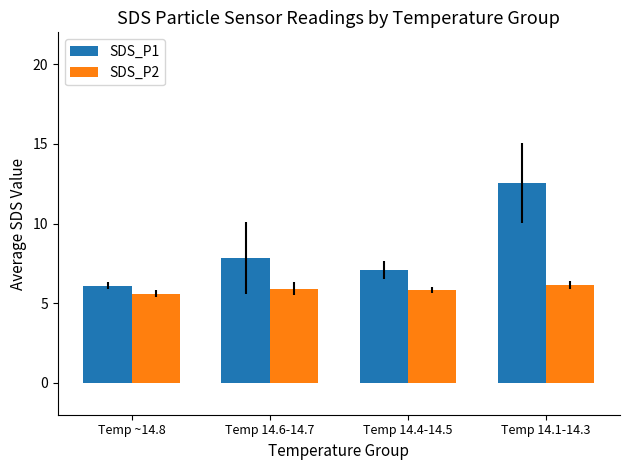

At which category does the chart reach its peak across all series?

Temp 14.1-14.3